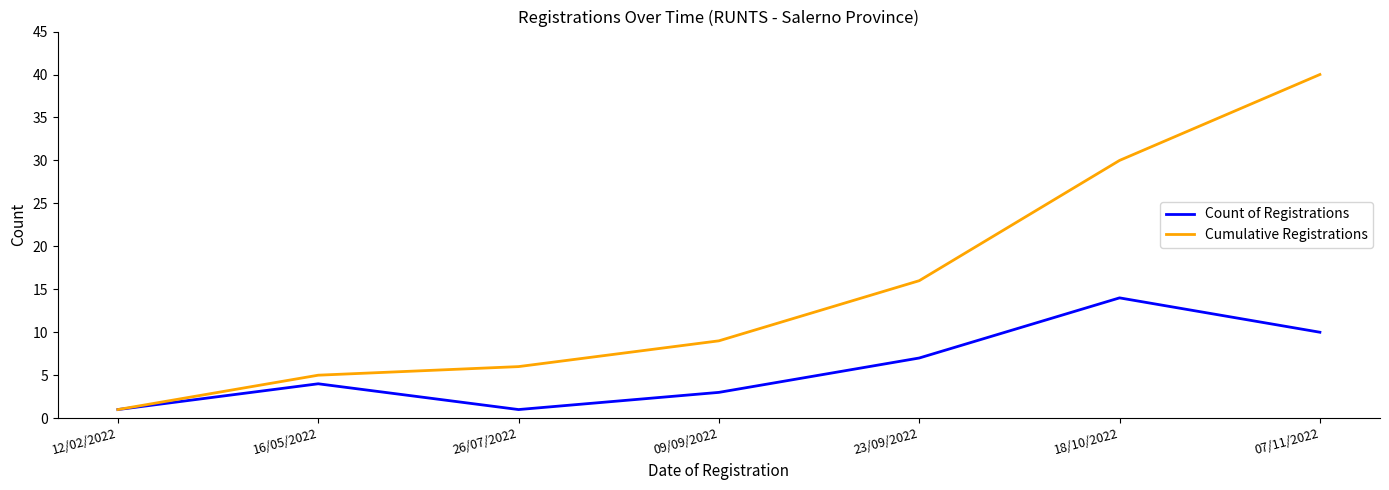

What position from the left is 12/02/2022?

1